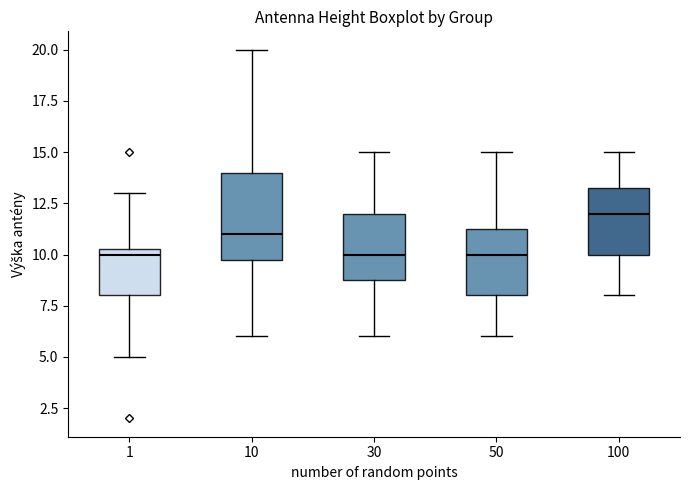

Which box's median line is the highest?

100